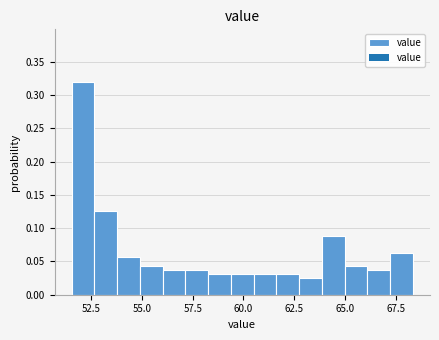

Around what value on the x-axis is the tallest bar? Give the approximate position of its centre, as read against the axis.

52.0